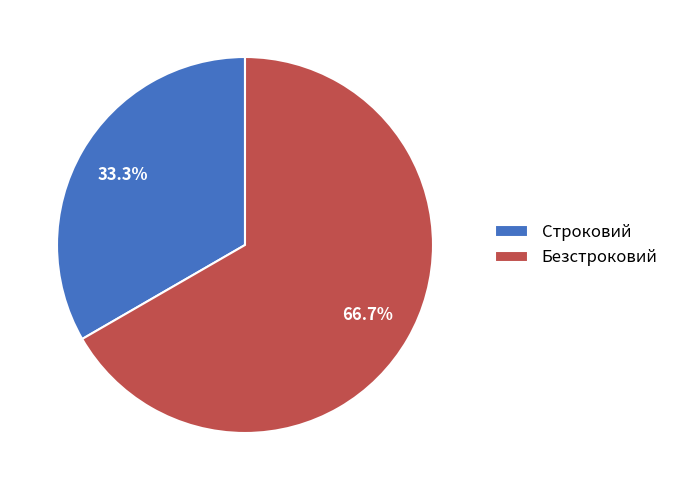

What percentage do Безстроковий and Строковий together represent?

100.0%